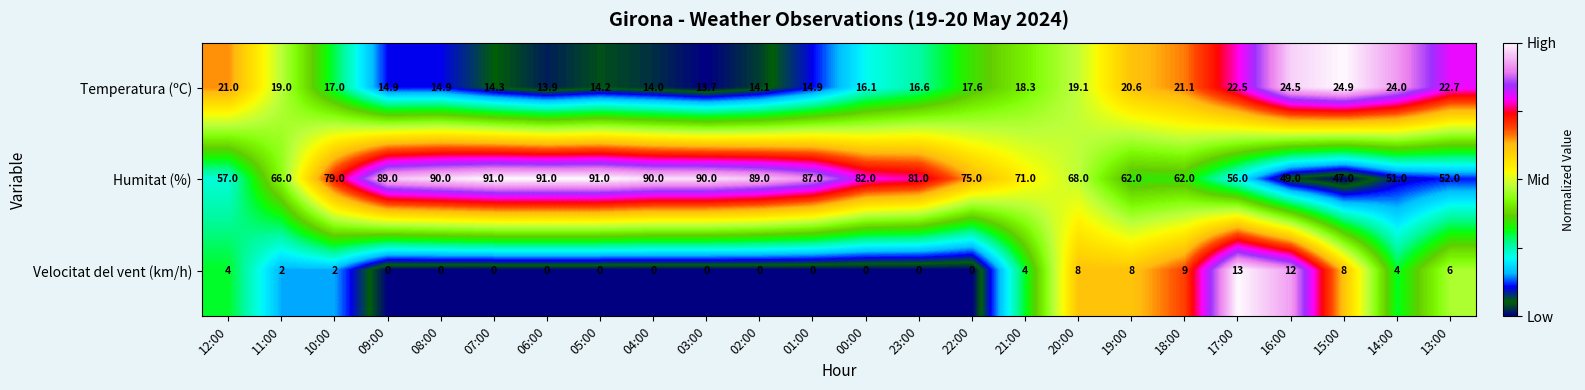

How many categories are shown in the chart?

24